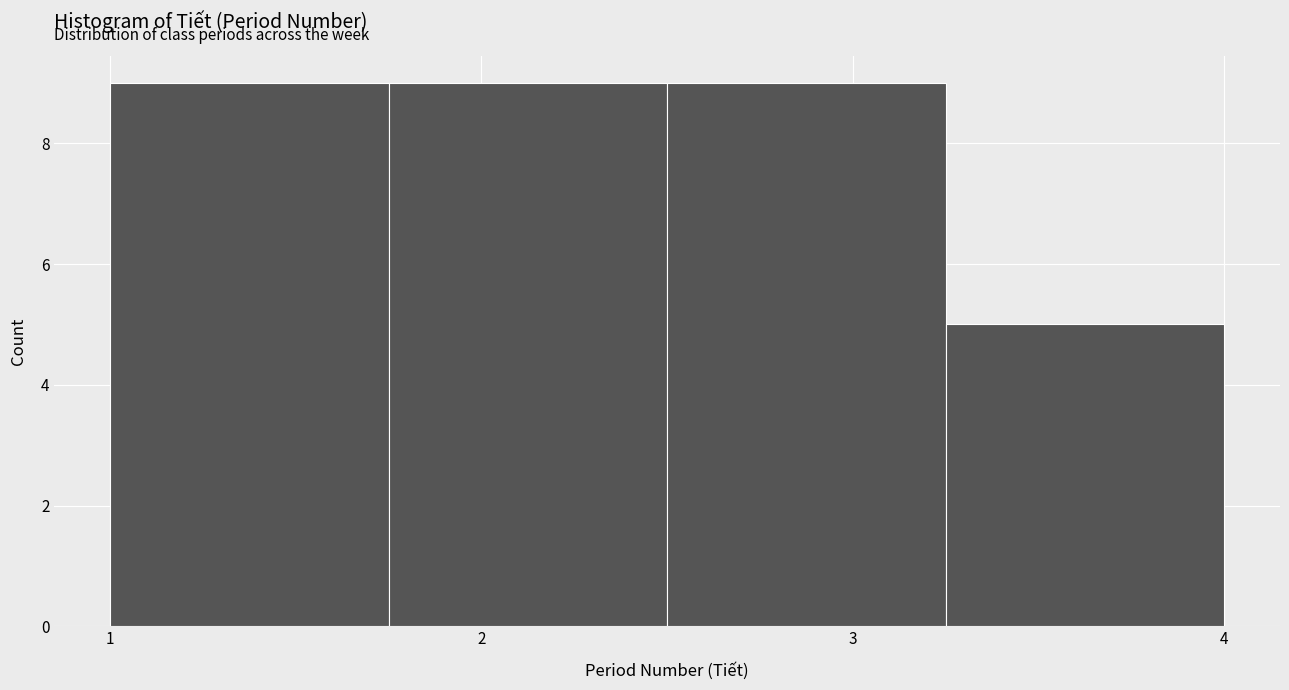

How tall is the bar that spans 3.25 to 4.00 on the x-axis? Neither the bar edges nor the heights are printed on the chart, so give them approximately, as read against the axes.

5